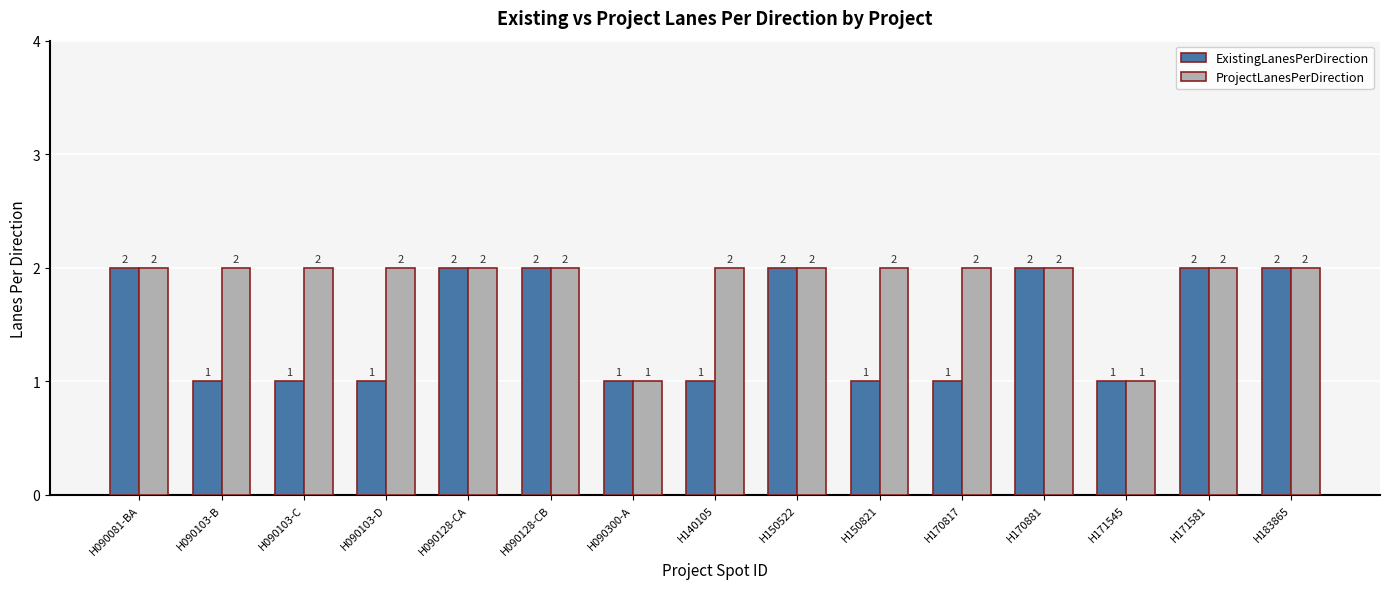

Is the value of ExistingLanesPerDirection at H090103-D greater than the value of ProjectLanesPerDirection at H170881?

No